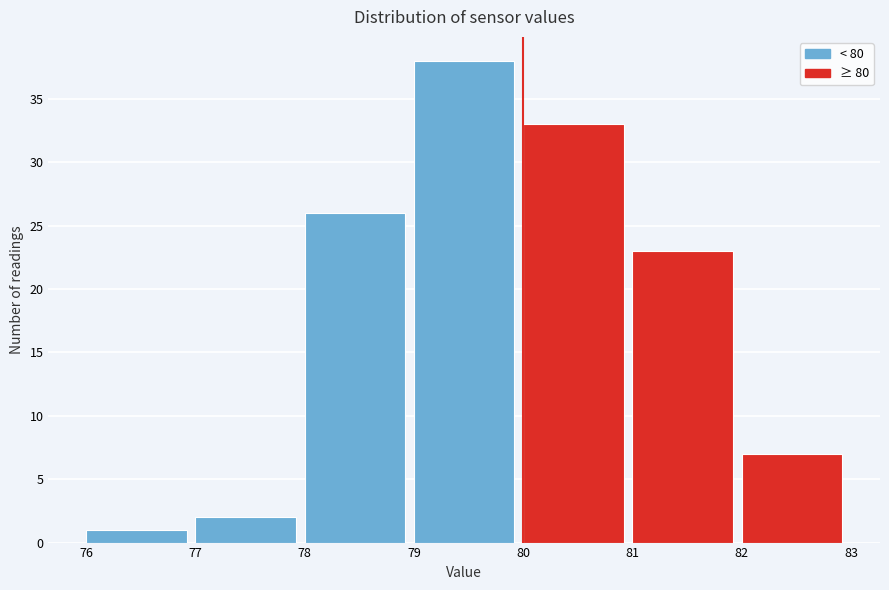

What is the height of the bar covering 78 to 79 on the x-axis? The values are not printed on the chart, so give them approximately, as read against the axis.

26